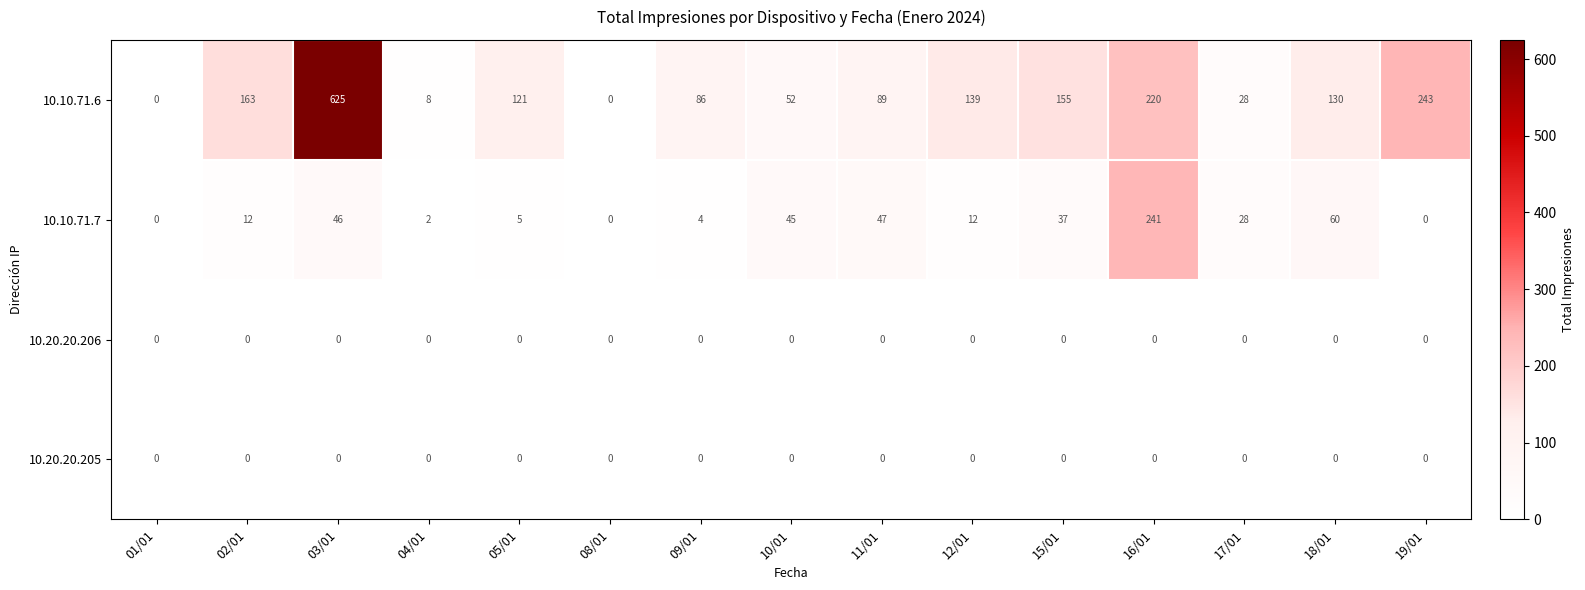

The 10.10.71.6 series shows 18 at 17/01. True or false?

False